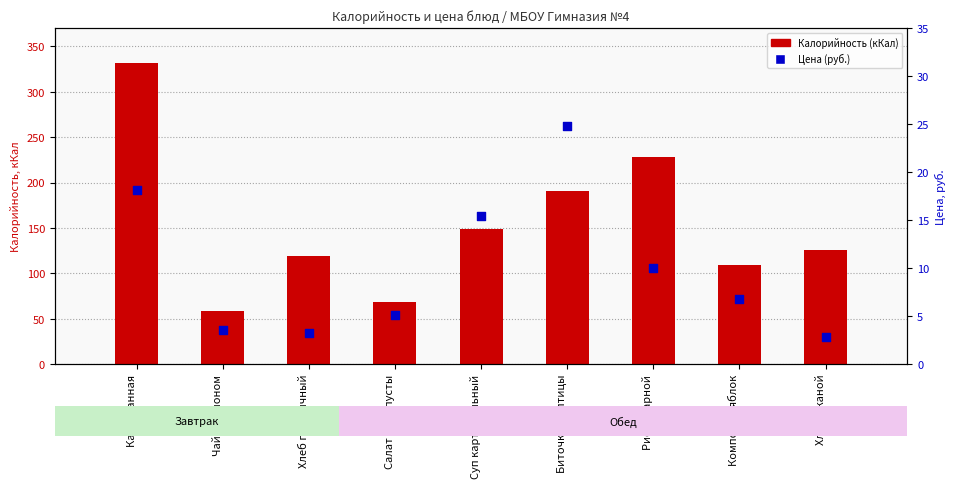

Is the value of Цена (руб.) at Каша манная greater than the value of Калорийность (кКал) at Суп картофельный?

No